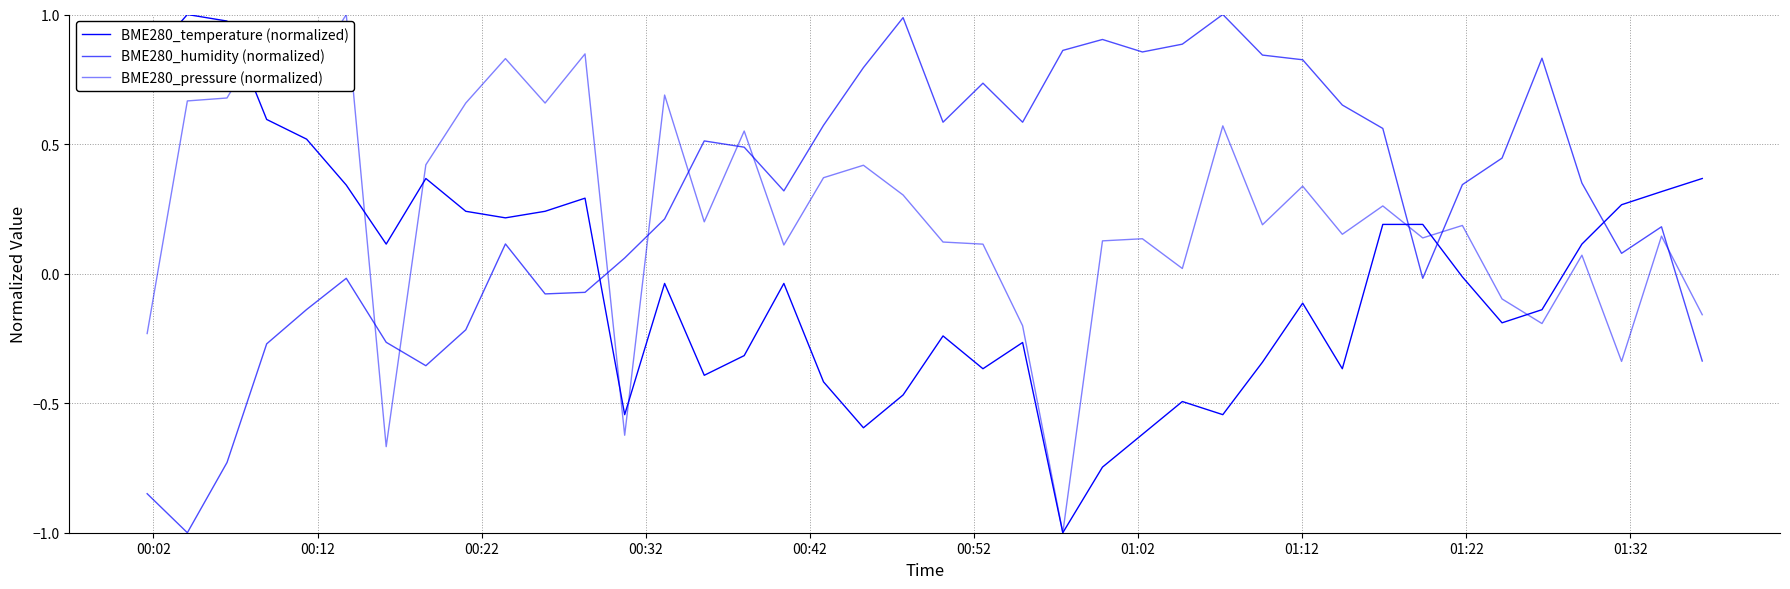

Is this an area chart (filled region under the line)?

No